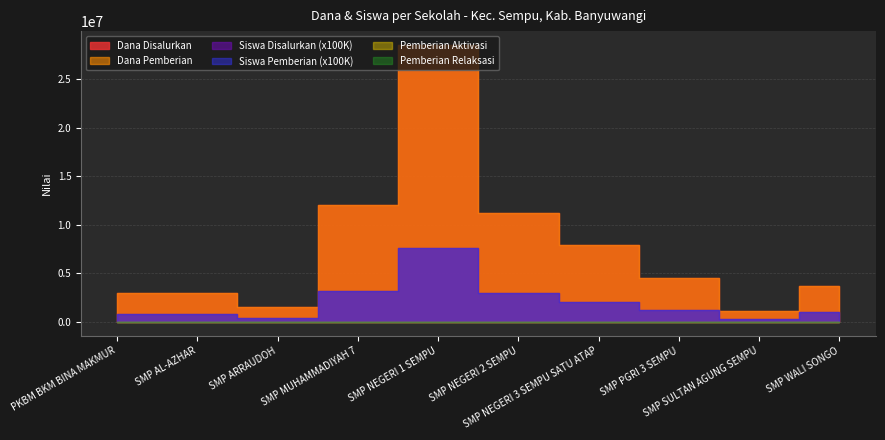

Does the chart have visible grid lines?

Yes